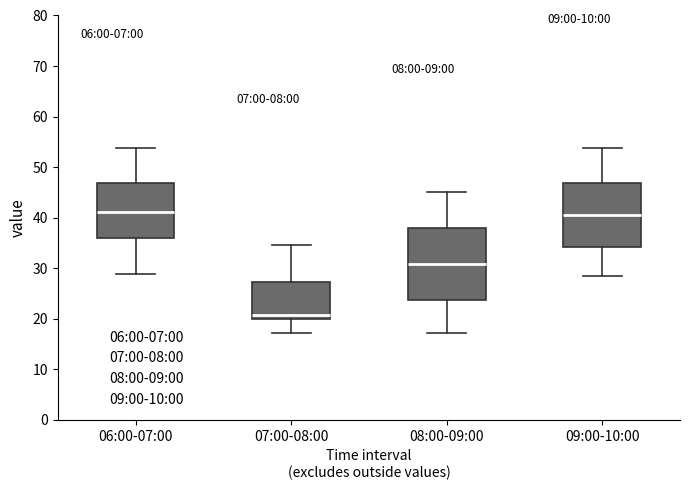

Comparing the boxes themselves (not the whiskers), which one is the tallest?

08:00-09:00